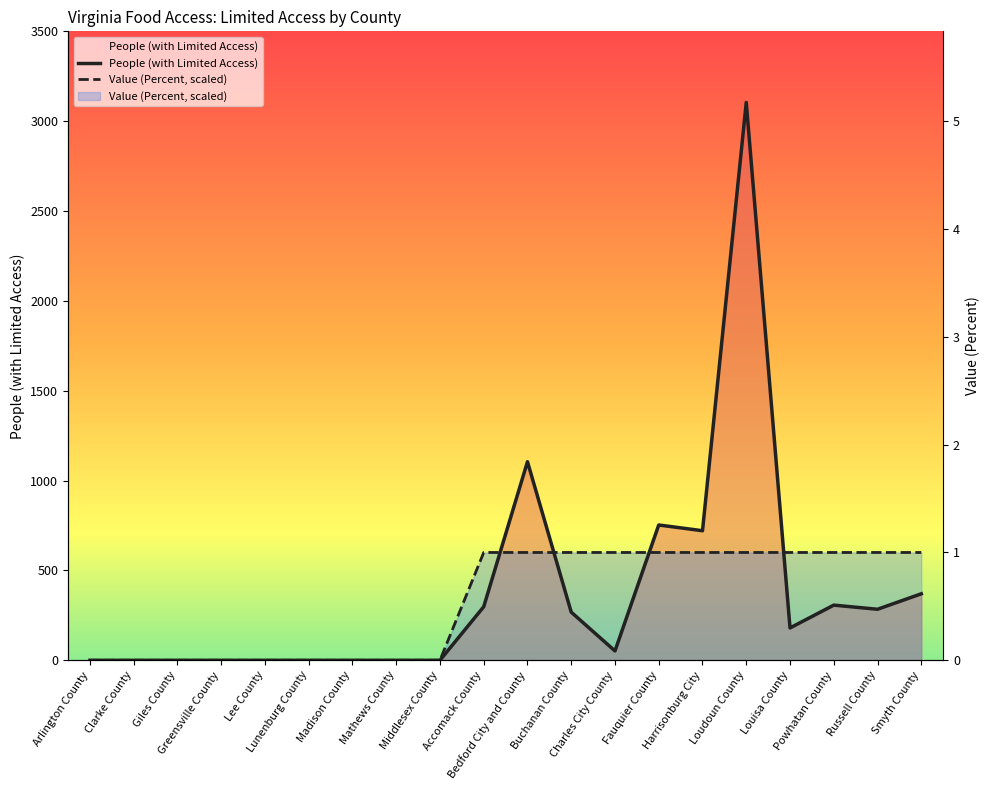

Count the number of data series in this chart.

2